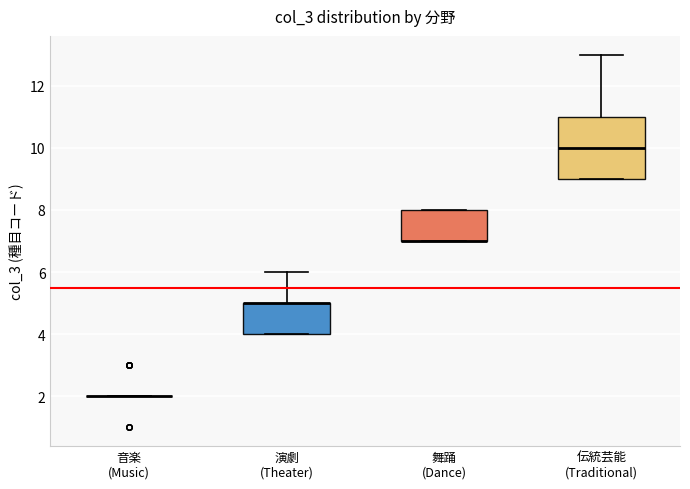

Reading left to right, transcribe this box plot: for each box, give where its median line is, the range the box spans, and where its two whiskers end, as read against the y-axis. The values are not printed on the chart, so give them approximately, as read against the axis.

音楽 (Music): box collapsed to a line at 2, whiskers 2 to 2
演劇 (Theater): median 5 (drawn on the box's upper edge), box 4 to 5, whiskers 4 to 6
舞踊 (Dance): median 7 (drawn on the box's lower edge), box 7 to 8, whiskers 7 to 8
伝統芸能 (Traditional): median 10, box 9 to 11, whiskers 9 to 13